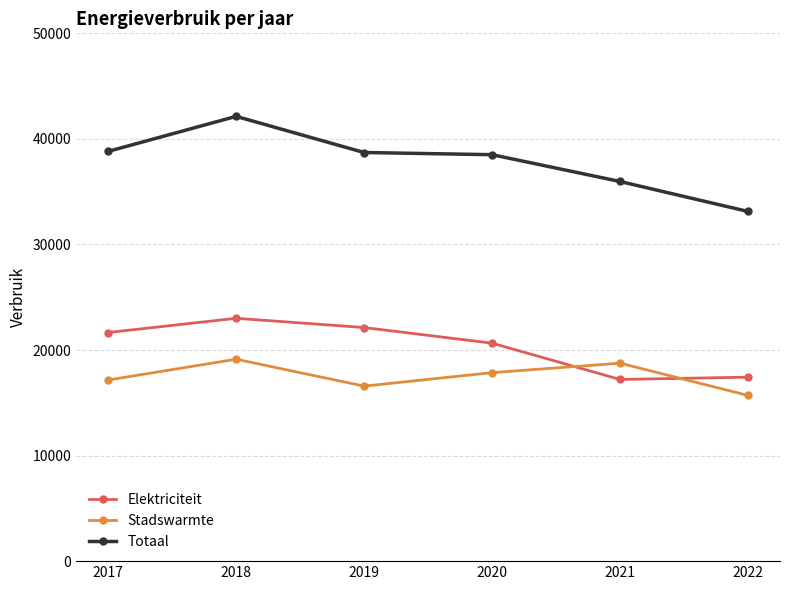

What is the maximum value for Elektriciteit?

23004